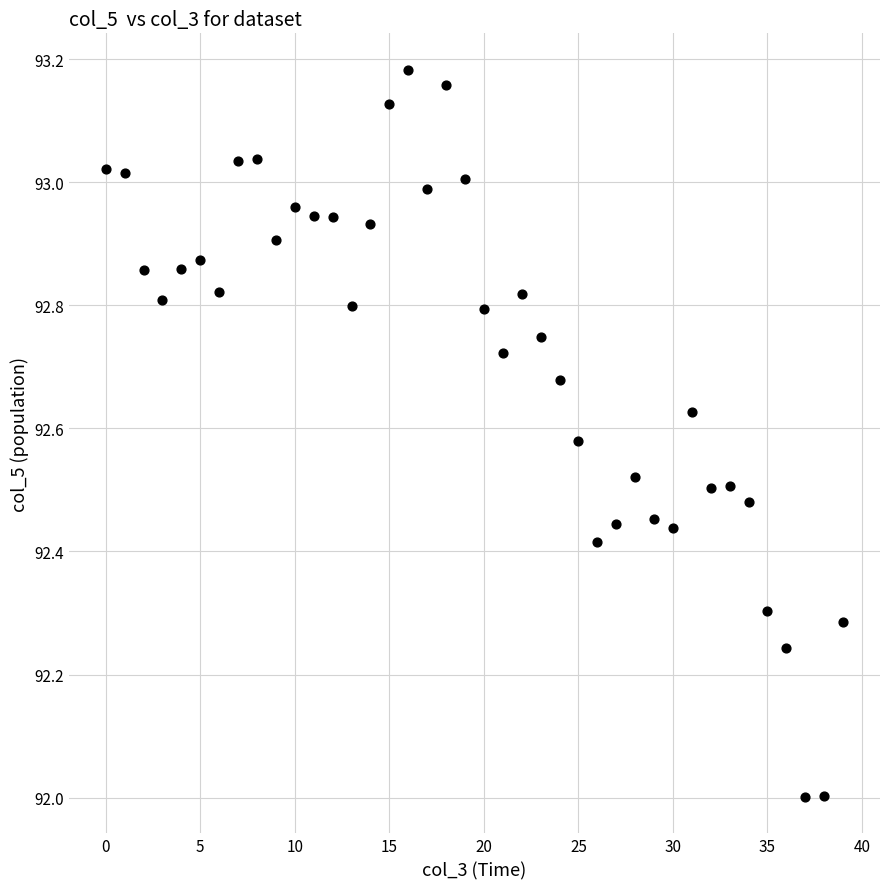

What is the range of Y values (max minus min)?

1.2